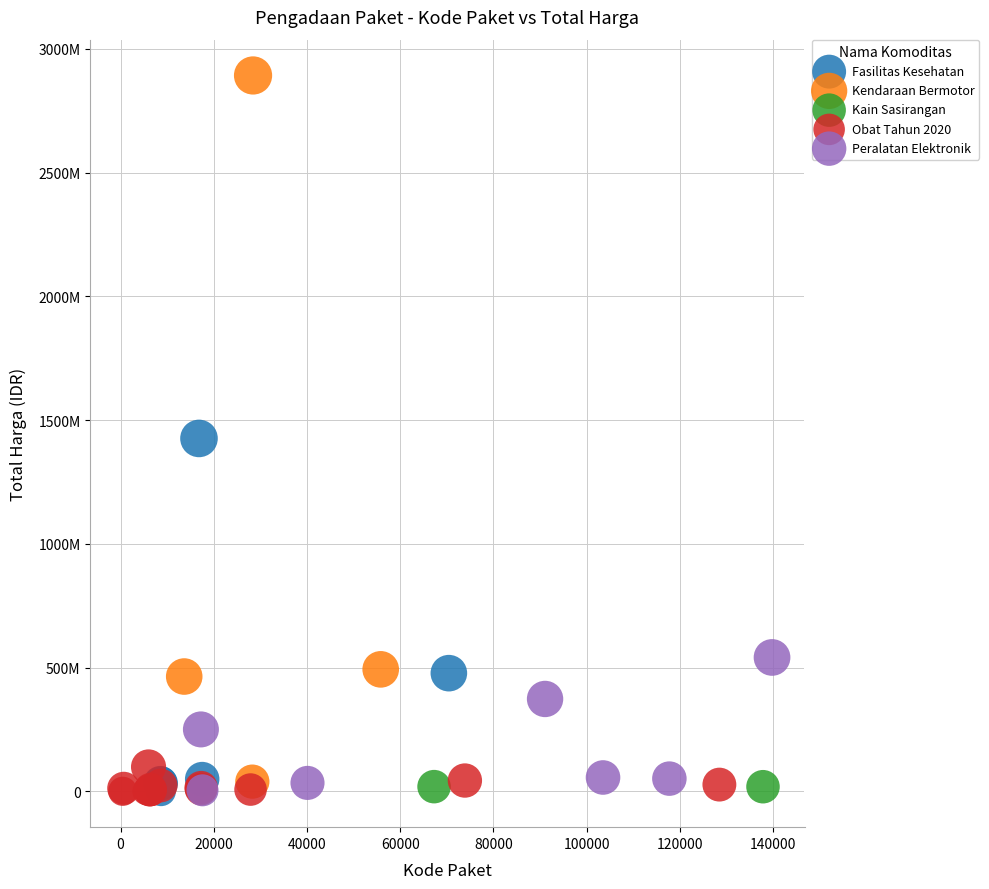

What are all the series names shown in the legend?

Fasilitas Kesehatan, Kendaraan Bermotor, Kain Sasirangan, Obat Tahun 2020, Peralatan Elektronik